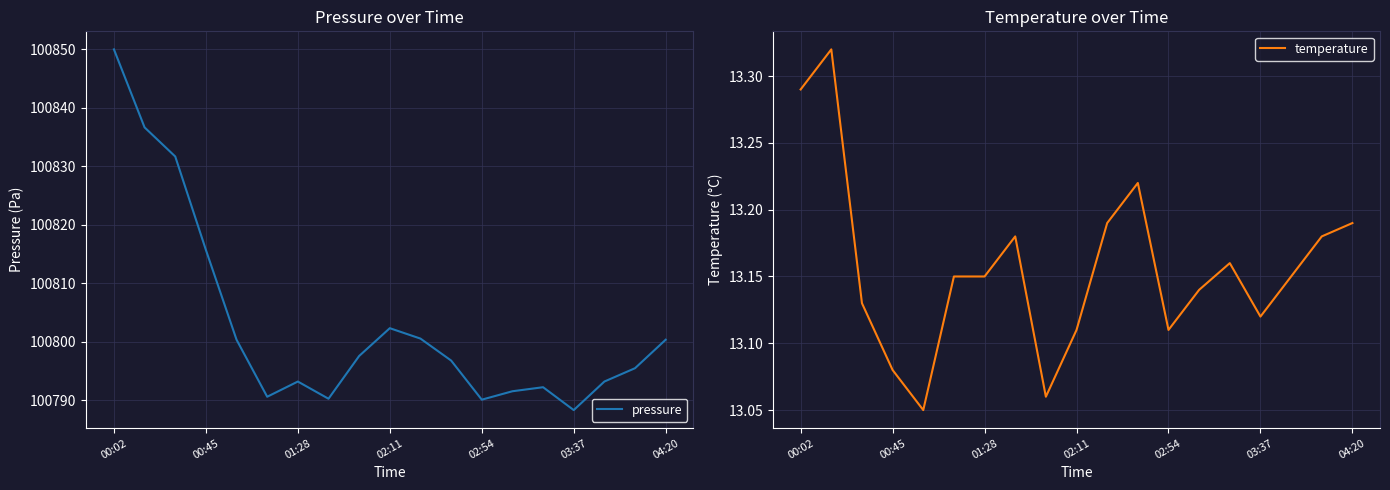

What position from the left is 7?

8